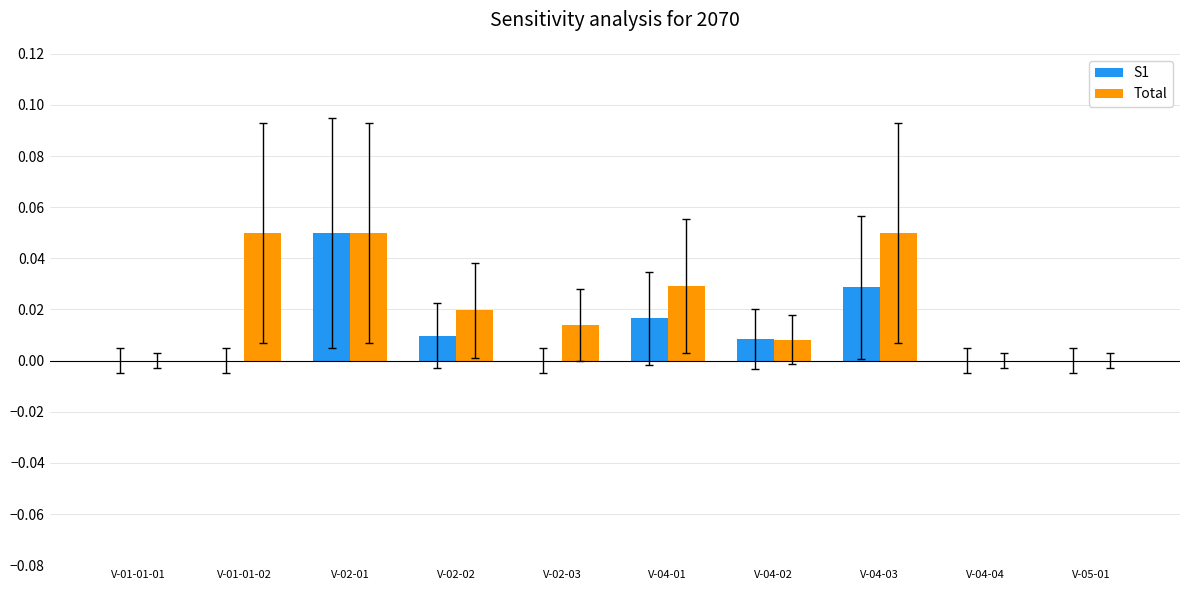

True or false: S1 has a value of 0.0 at V-02-01.

False